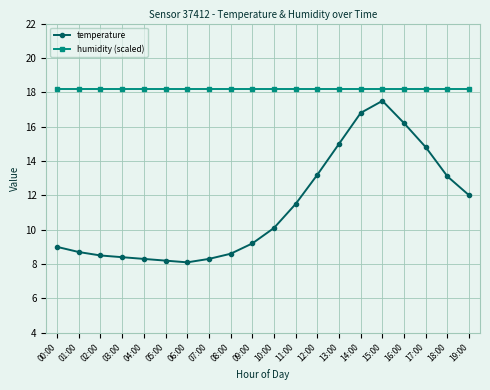

What are all the series names shown in the legend?

temperature, humidity (scaled)